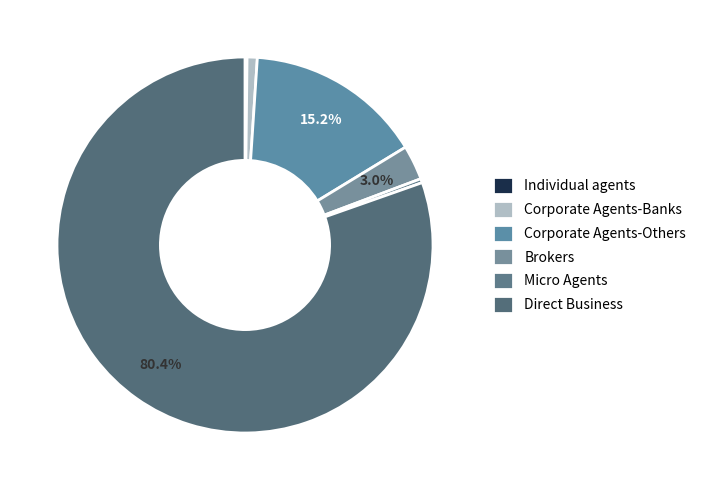

Which category has the biggest portion of the pie?

Direct Business